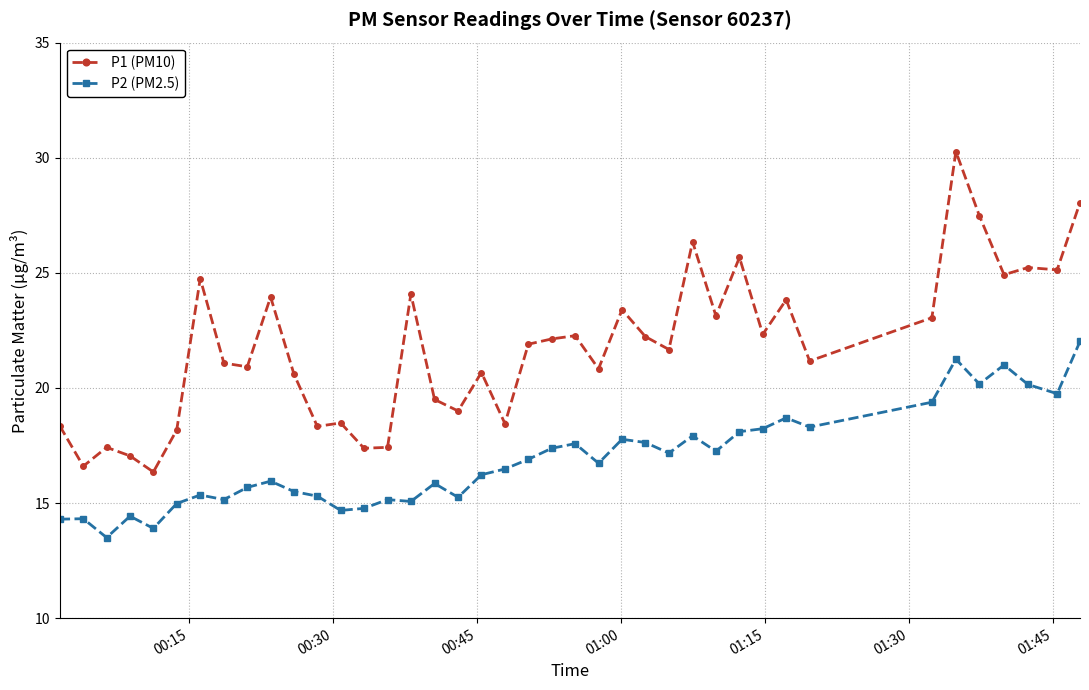

True or false: P1 (PM10) has more than 0 points higher than both neighbors.

True